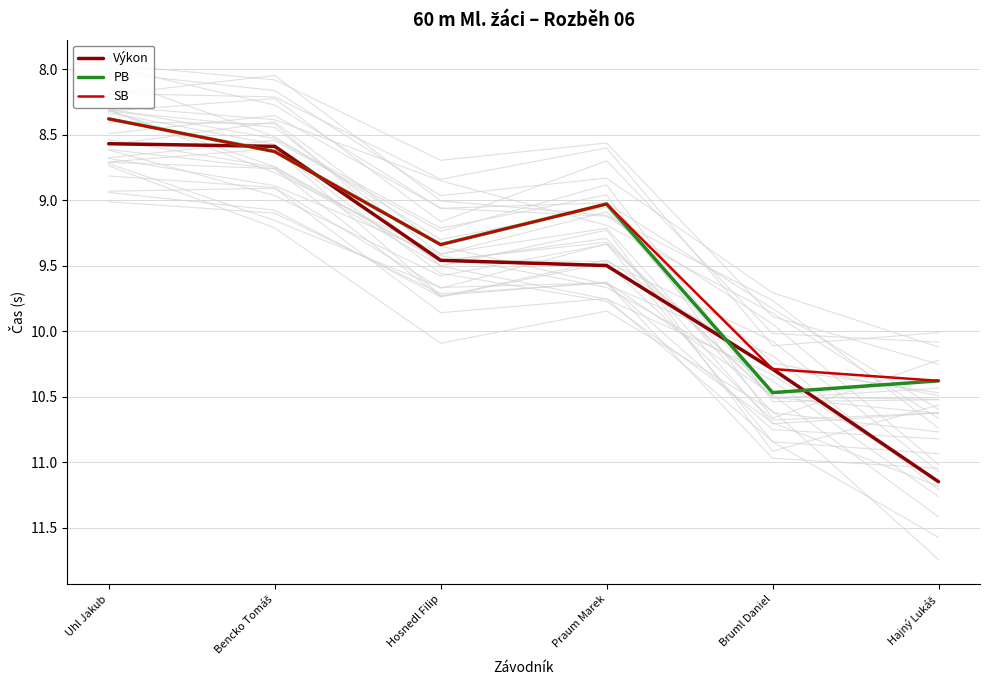

Rank the series at Hosnedl Filip from lowest to highest value.

PB, SB, Výkon